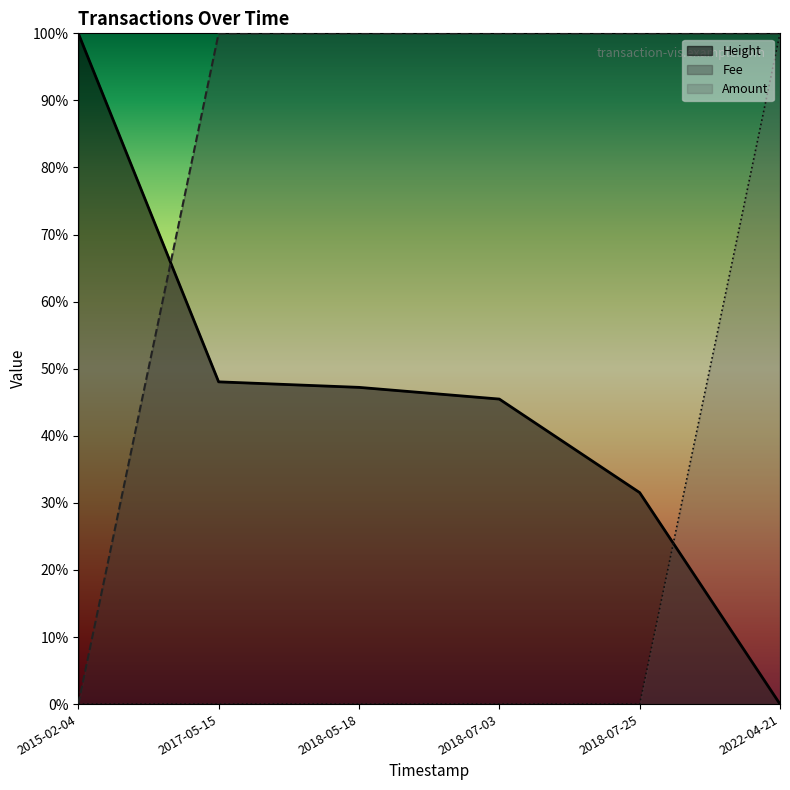

What are all the series names shown in the legend?

Height, Fee, Amount